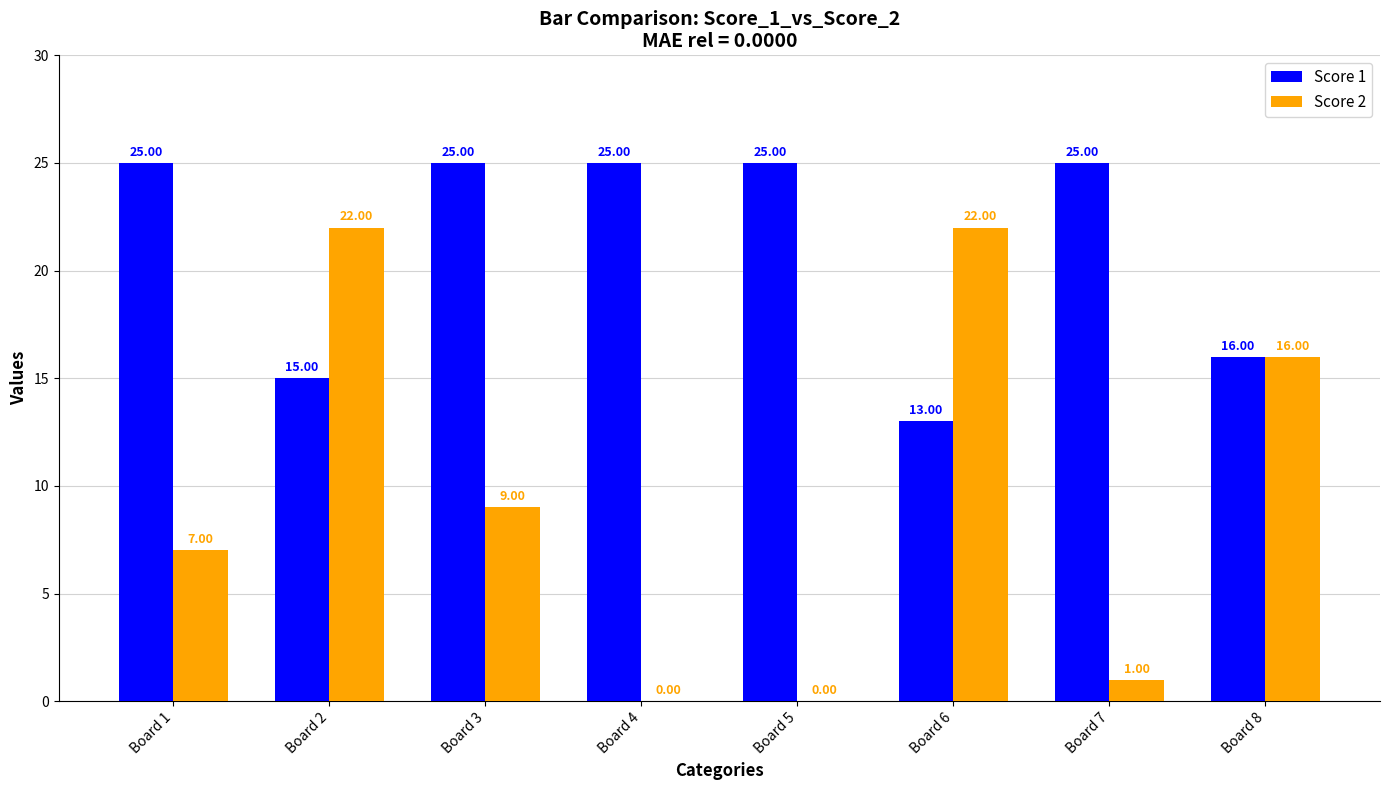

What is the sum of the Score 2 values at Board 7 and Board 2?

23